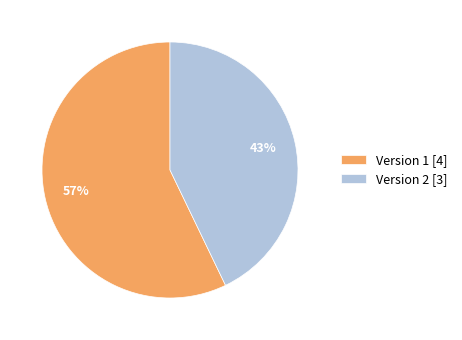

To the nearest percent, what is the difference between the largest and smallest slice percentages?

14%